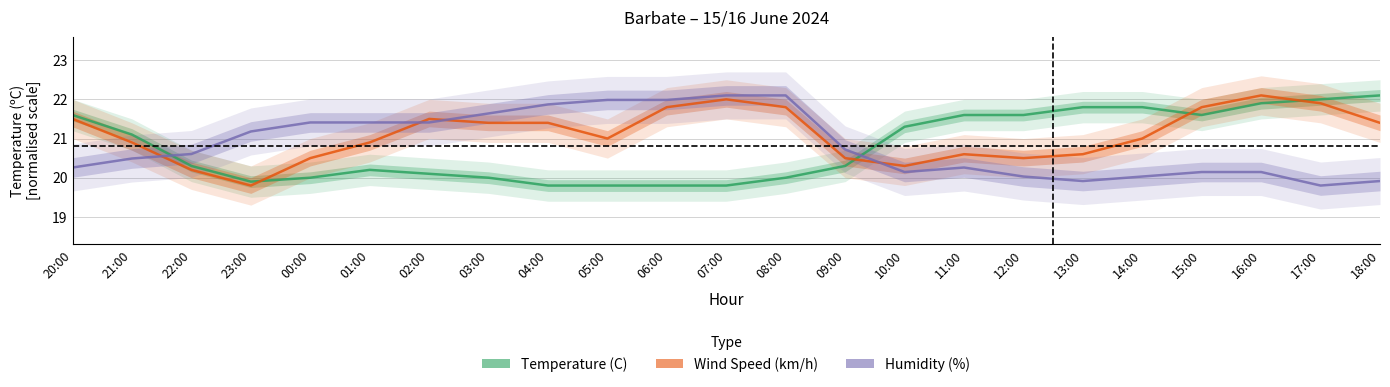

Is it true that Wind Speed (km/h) equals 9.1 at 07:00?

False